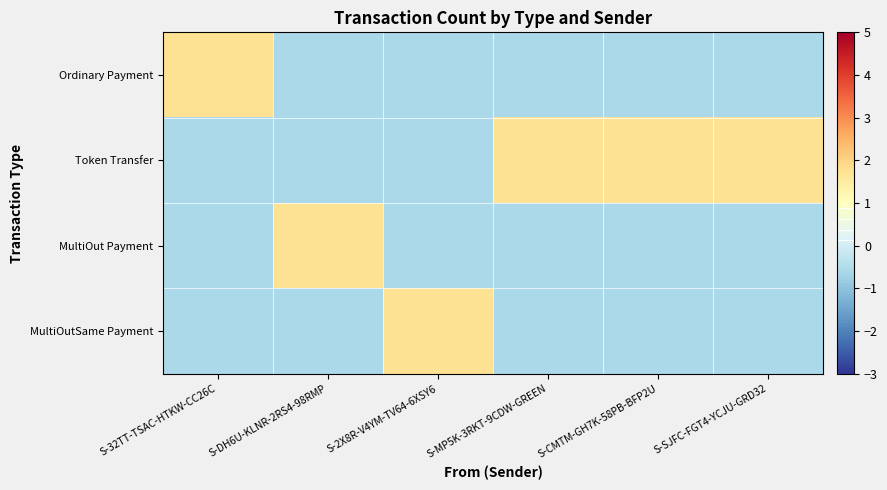

What is the smallest value displayed?

-0.6